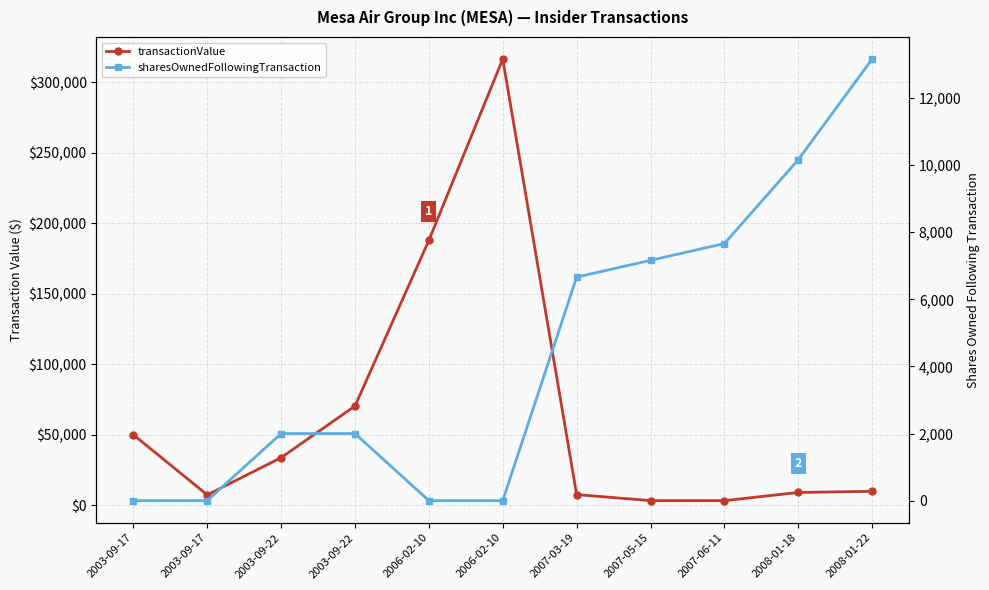

How many data points in transactionValue are less than 9990?

5